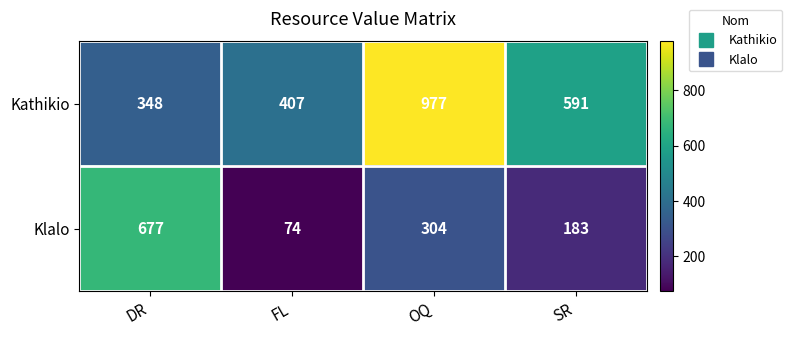

How many categories are shown in the chart?

4